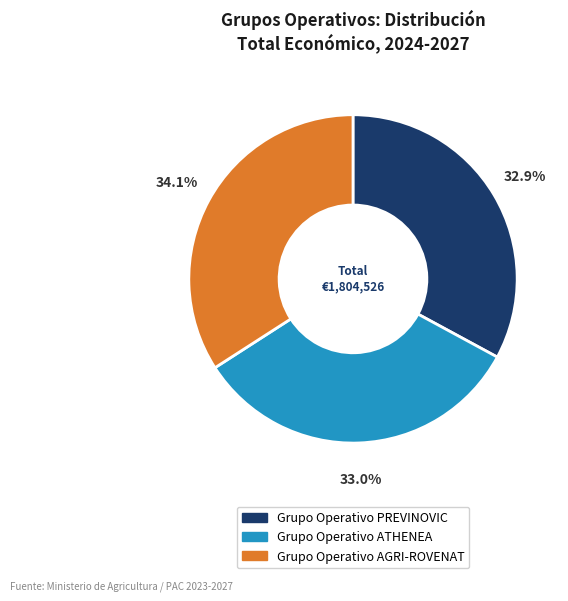

Is there any slice that represents more than half of the pie?

No